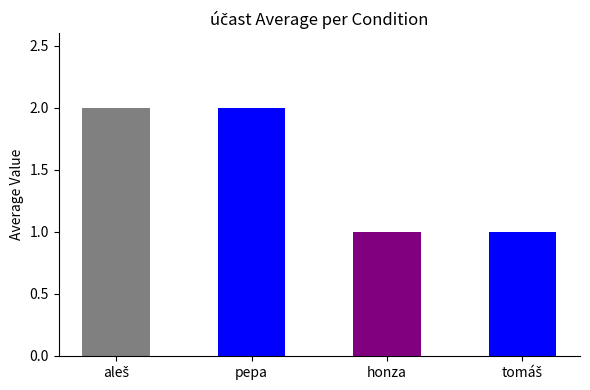

What is the maximum value shown in the chart?

2